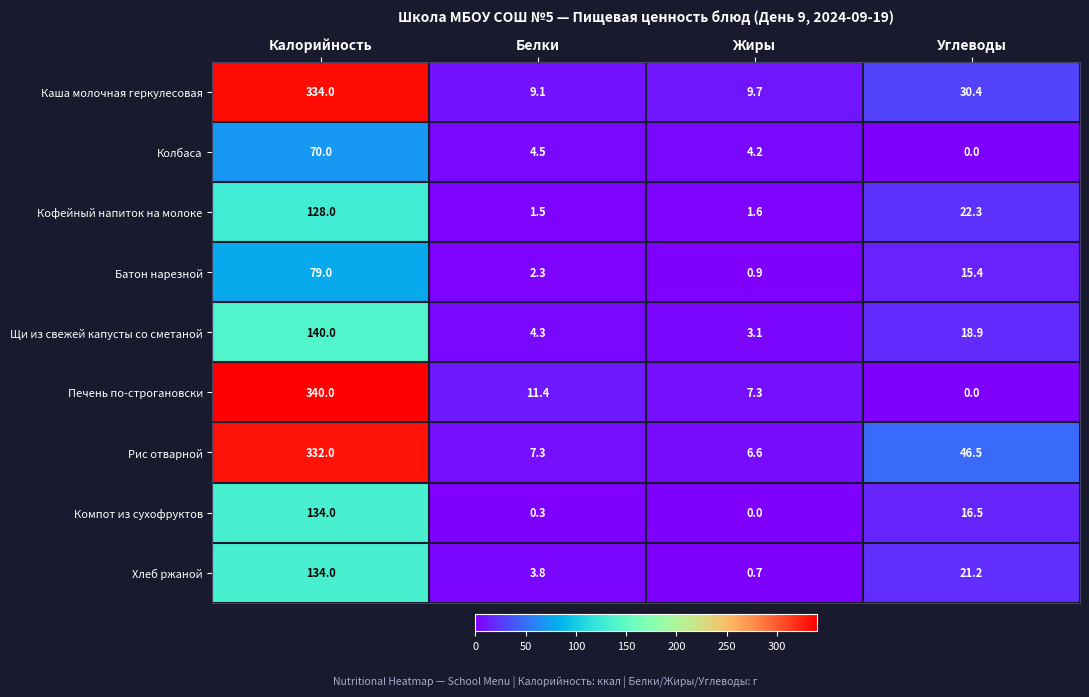

At which label does Каша молочная геркулесовая reach its peak?

Калорийность